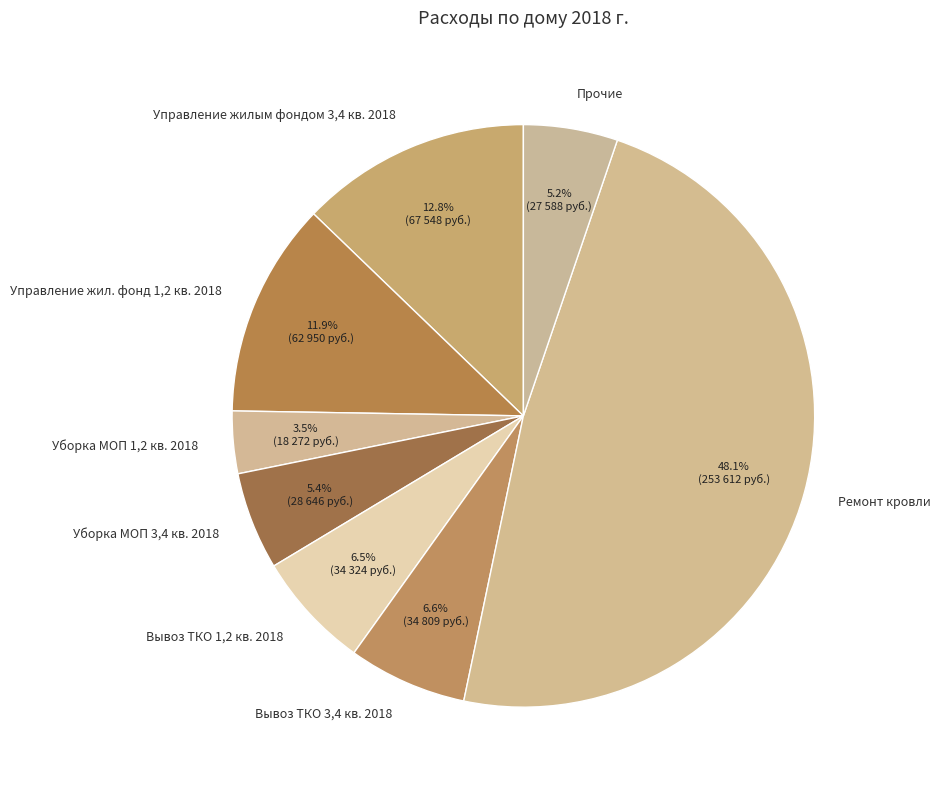

To the nearest percent, what percentage of the pie is Управление жил. фонд 1,2 кв. 2018?

12%